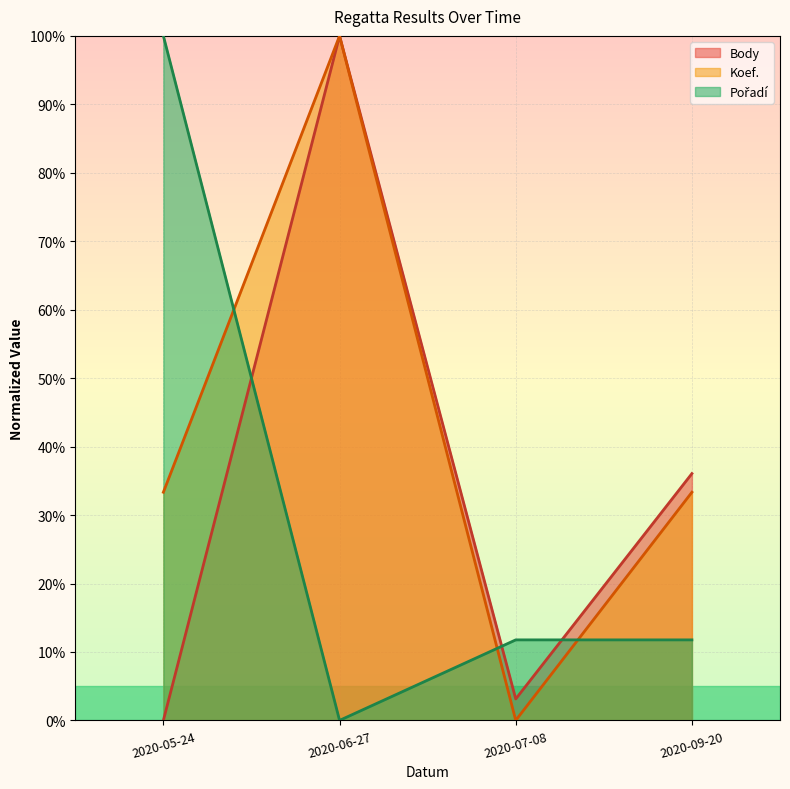

At which category does the chart reach its peak across all series?

2020-06-27